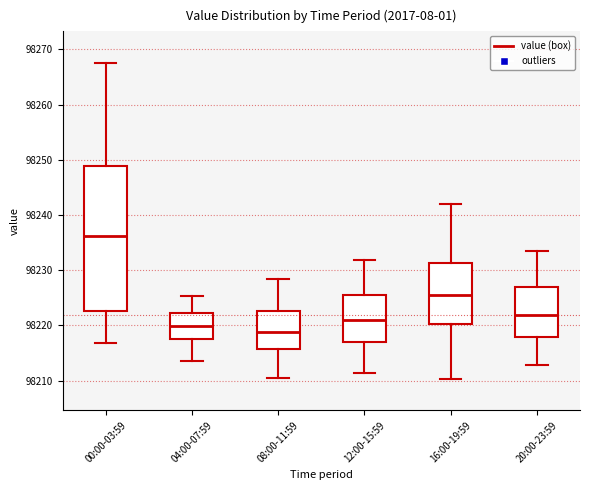

Where does the upper whisker of the box for 04:00-07:59 end on the y-axis? The values are not printed on the chart, so give them approximately, as read against the axis.

98225